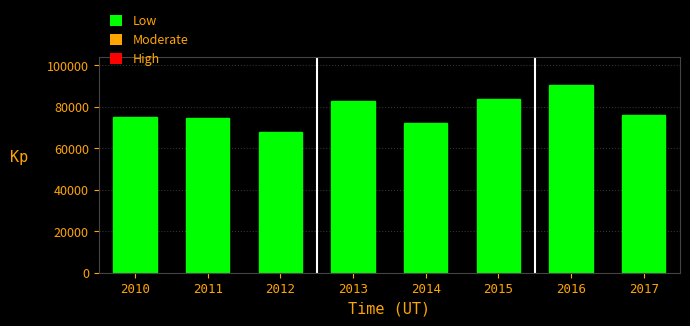

What is the value of the 3rd bar from the left?

68012